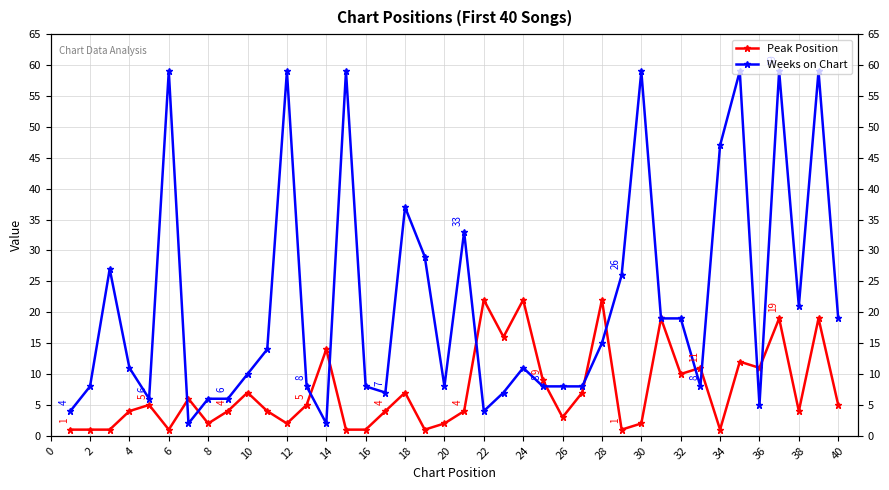

Which has a higher value, 26 or 36?

36